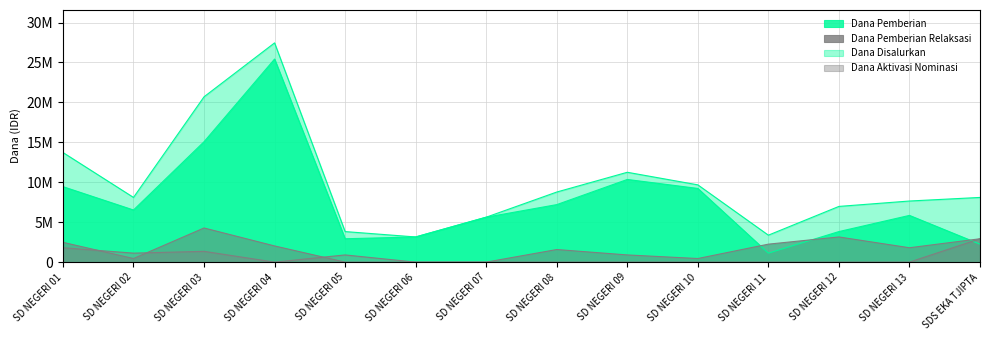

List the series in order of their peak value, highest first.

Dana Disalurkan, Dana Pemberian, Dana Pemberian Relaksasi, Dana Aktivasi Nominasi